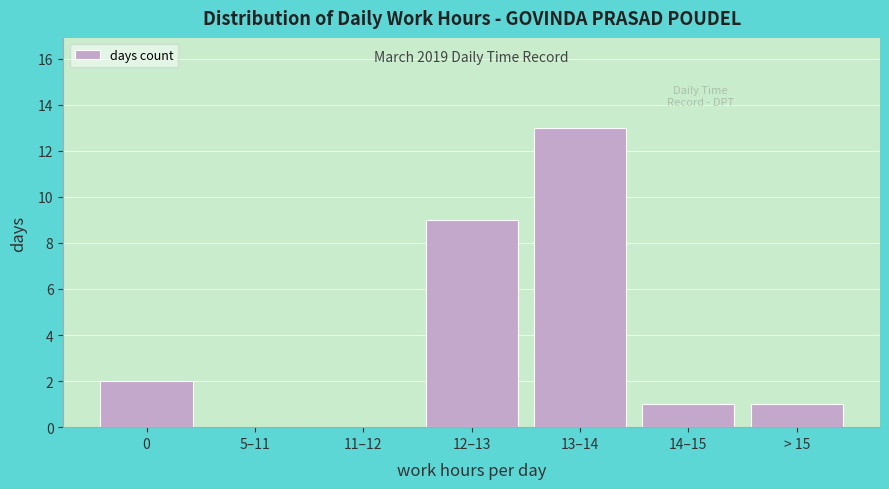

Reading left to right, what are all the values shown in this chart?

0=2	5–11=0	11–12=0	12–13=9	13–14=13	14–15=1	> 15=1